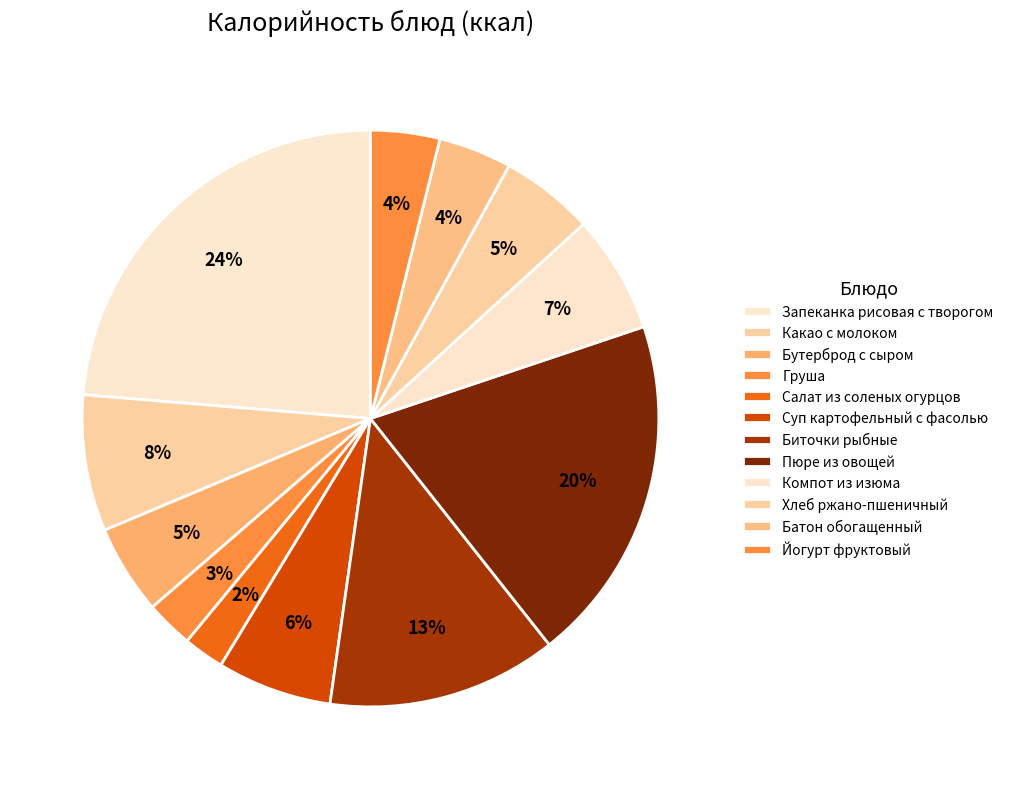

To the nearest percent, what percentage of the pie is Компот из изюма?

7%